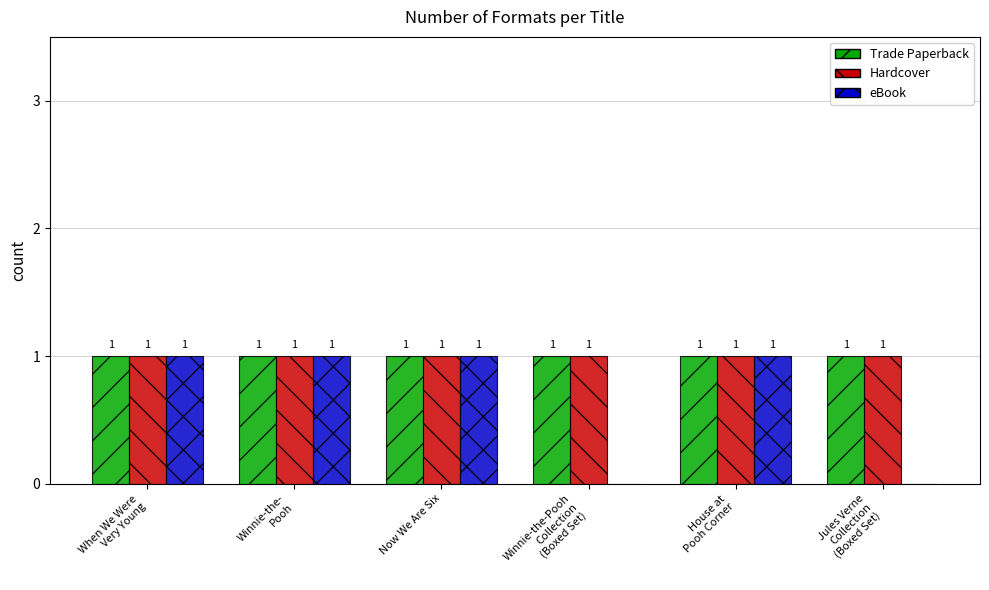

Which series has the largest range (max minus min)?

eBook